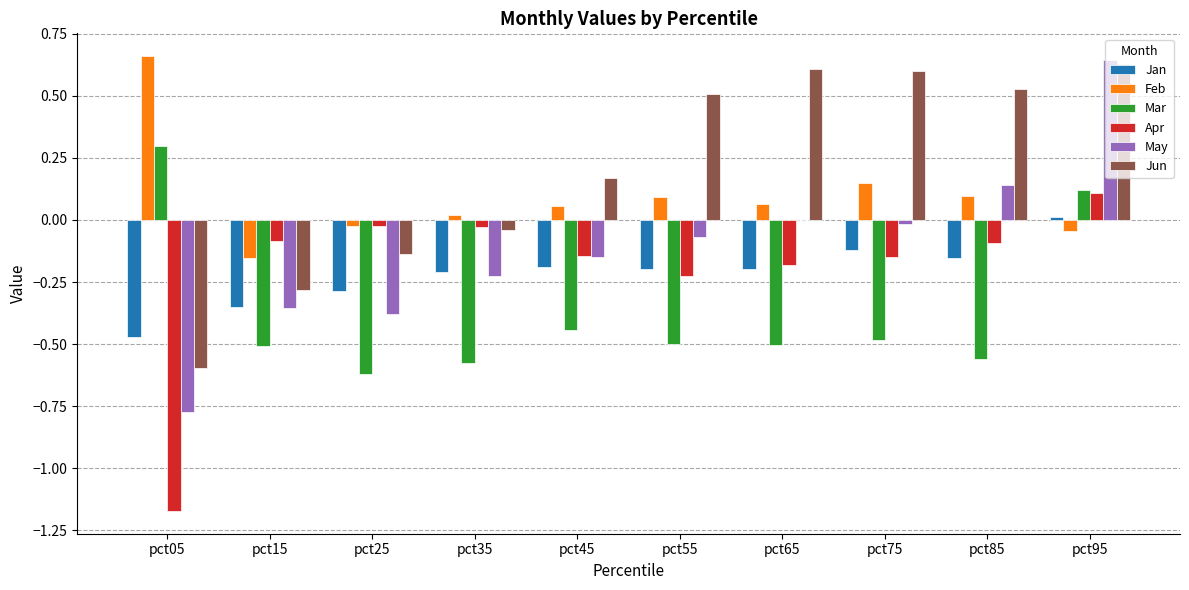

Which series changed the most between pct15 and pct65?

Jun